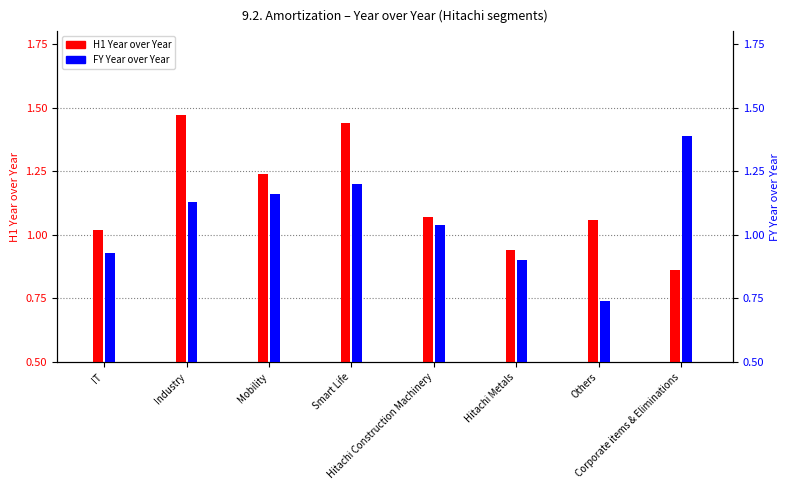

Which series has the widest spread of values?

FY Year over Year